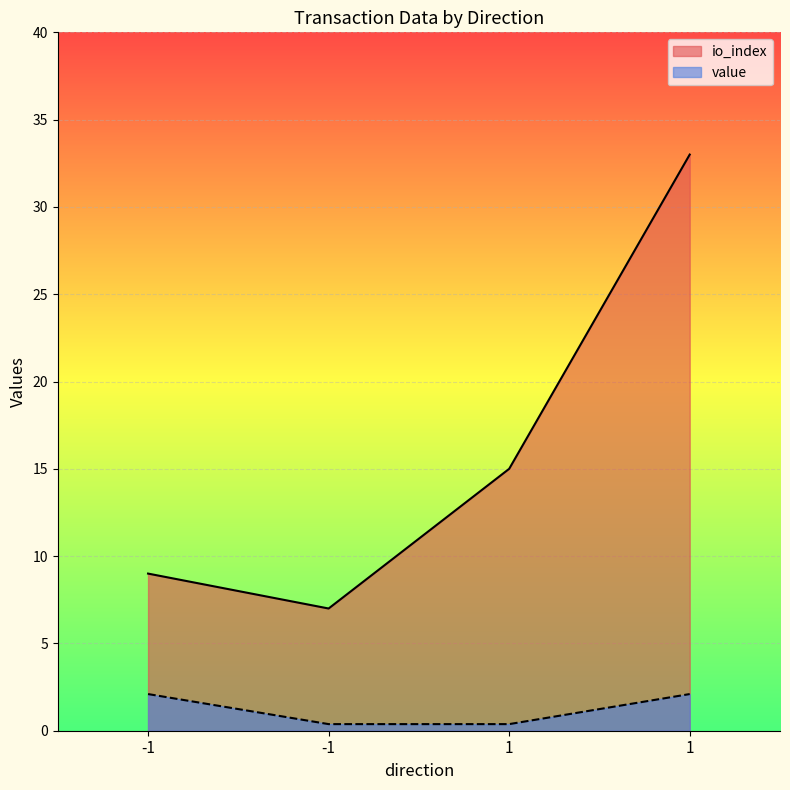

At which label does value first exceed 2?

-1